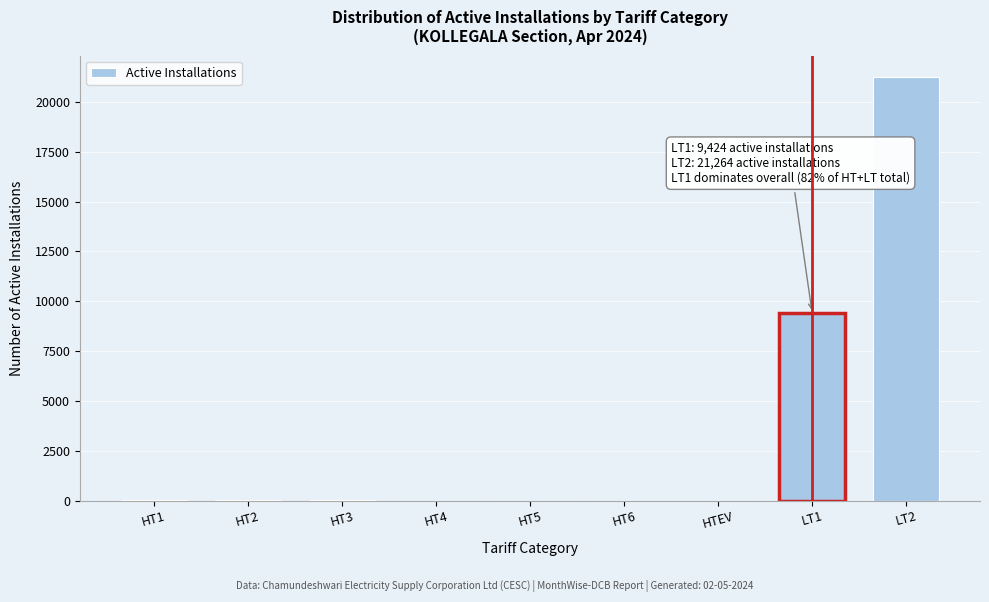

What is the change in value from HT4 to LT2?

+21264